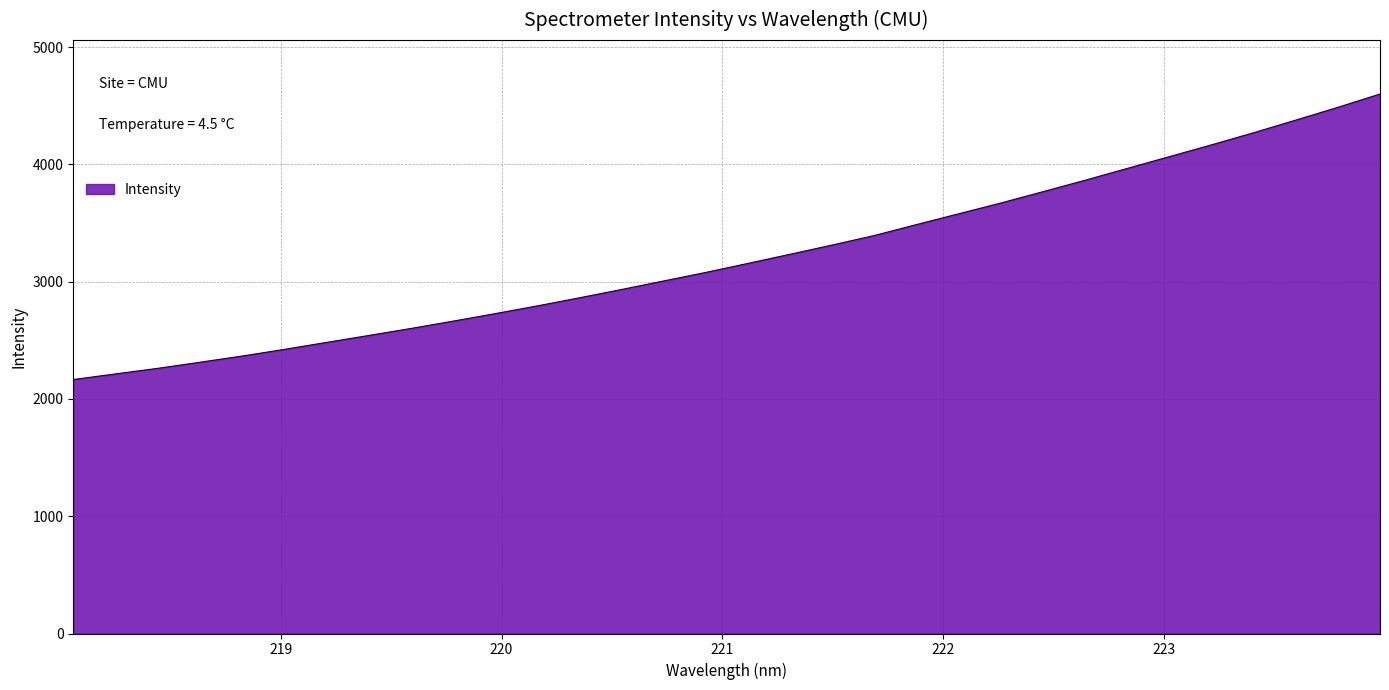

What is the smallest value displayed?

2165.7